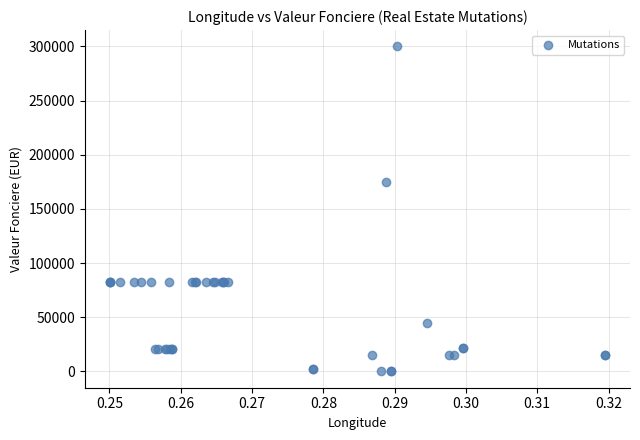

What Y value in the scatter plot is closest to 150000?

175000